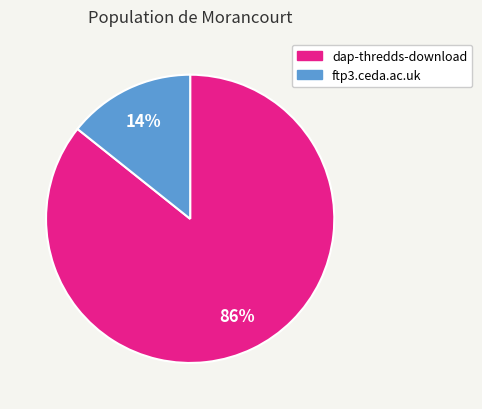

Is the sum of dap-thredds-download and ftp3.ceda.ac.uk greater than half?

Yes